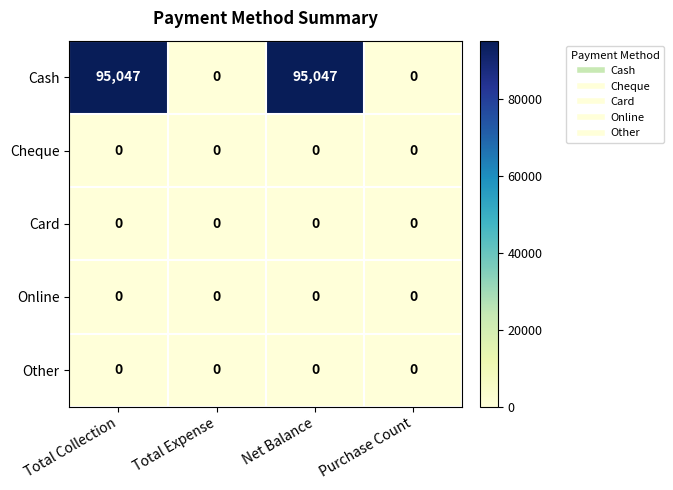

What is the average value of the Cash series?

47524